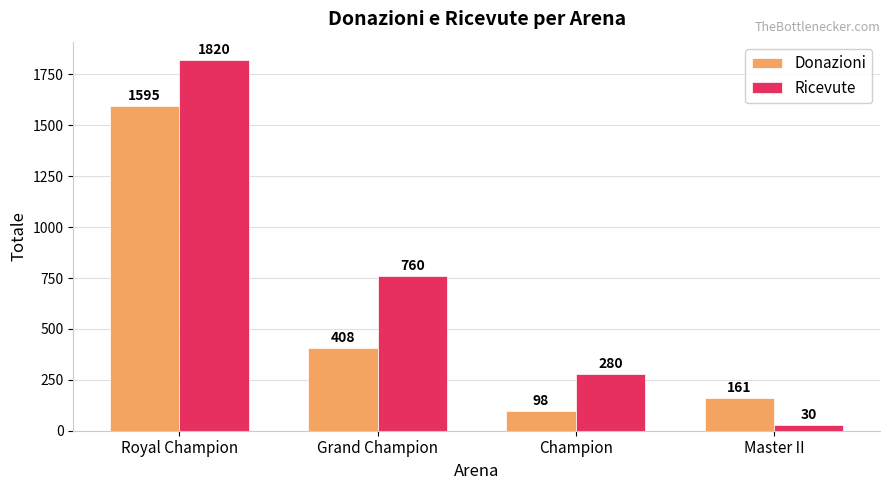

How many data points in Ricevute are less than 760?

2